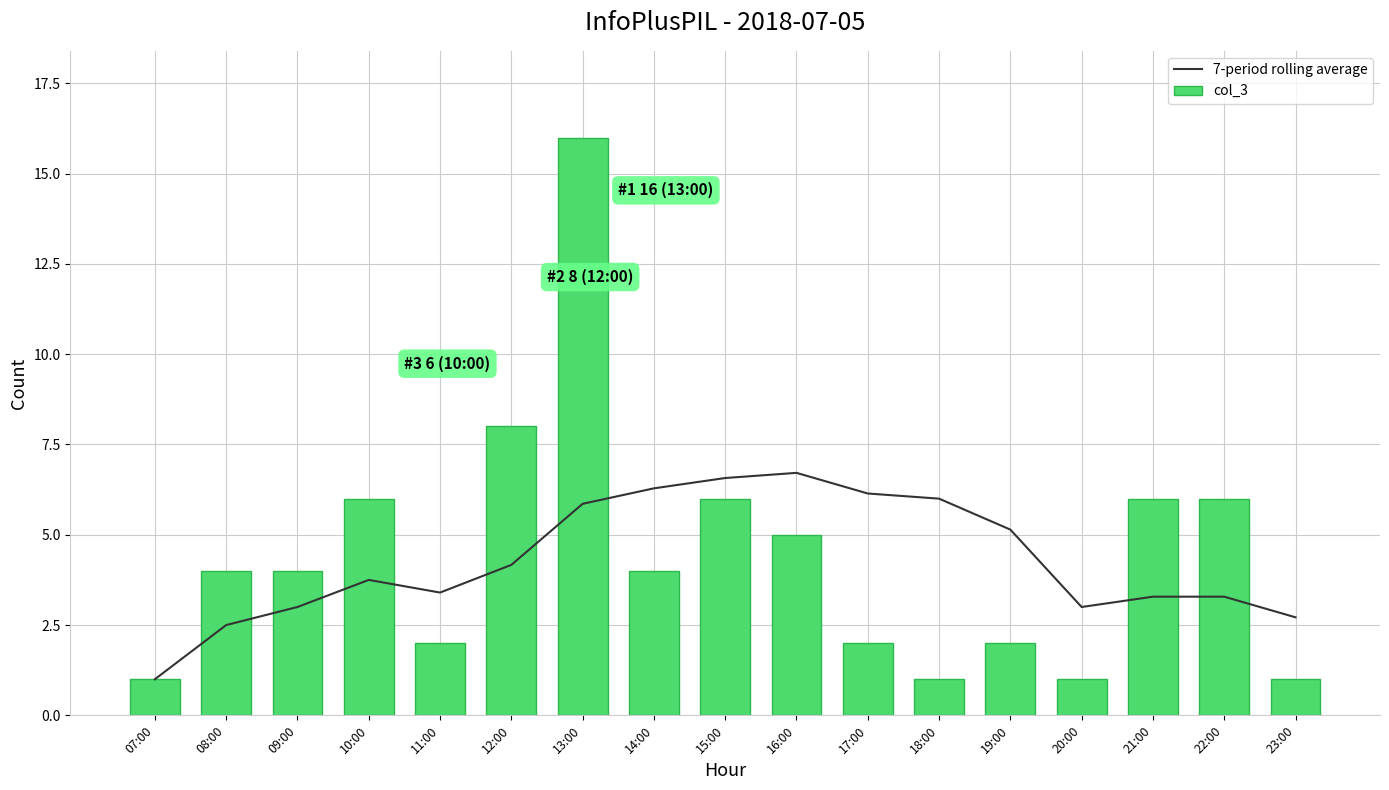

How many values in the col_3 series exceed 4?

7